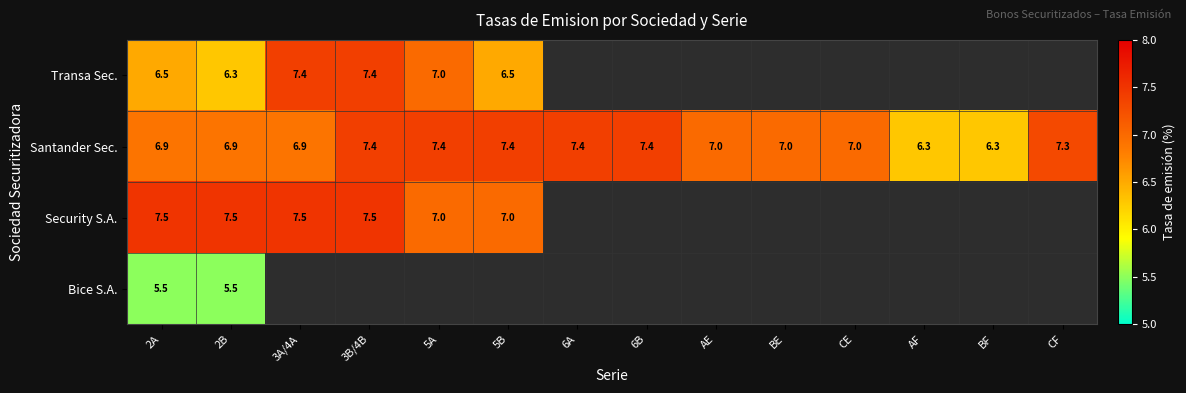

What is the sum of the Santander Sec. values at AF and AE?

13.3